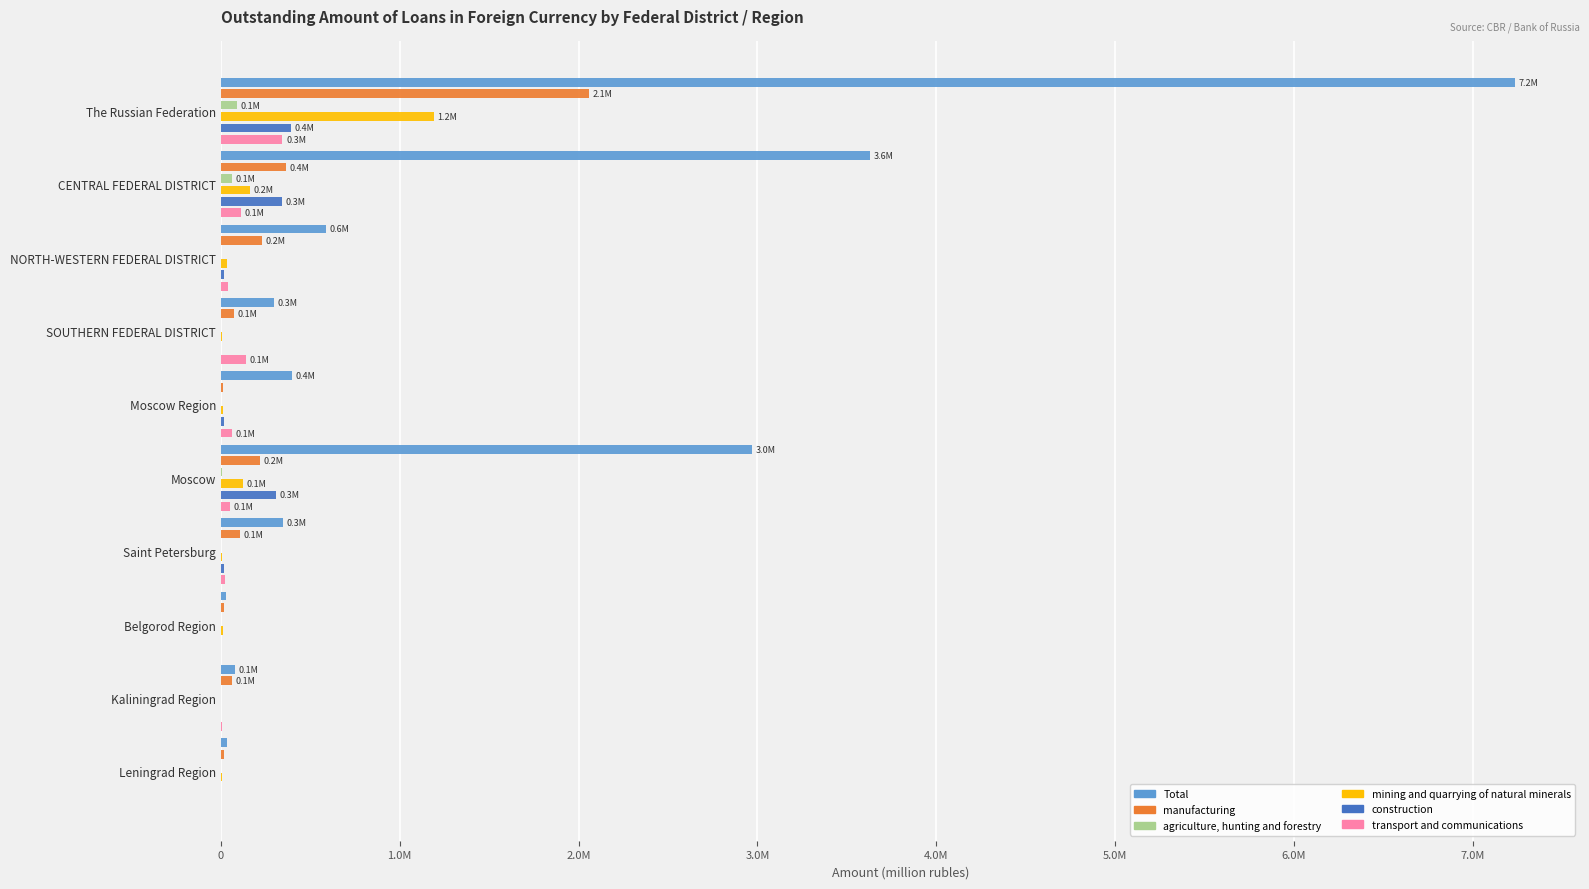

Is it true that transport and communications equals 9051 at Saint Petersburg?

False